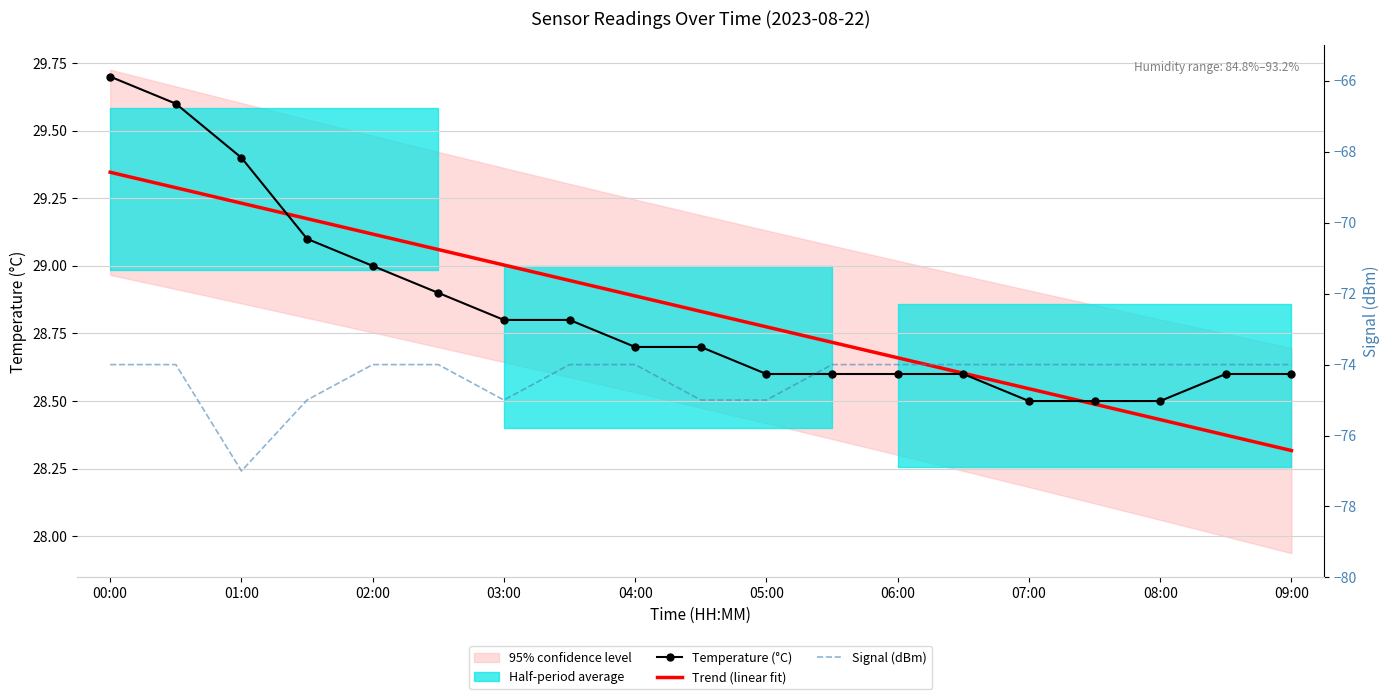

What is the value of the Trend (linear fit) point at the 7th from the left?

29.0